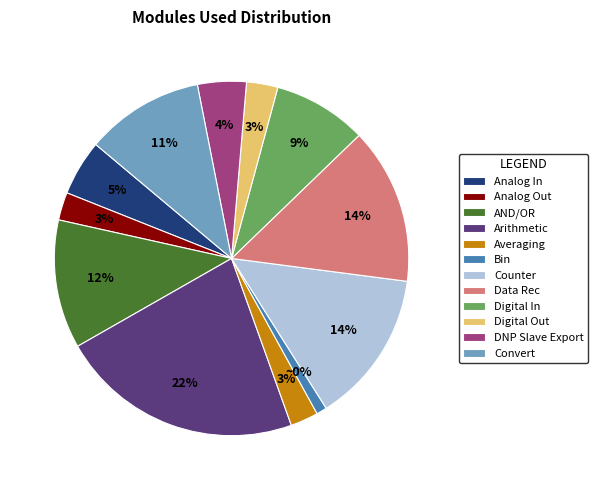

To the nearest percent, what is the difference between the Analog Out and Digital In slice percentages?

6%